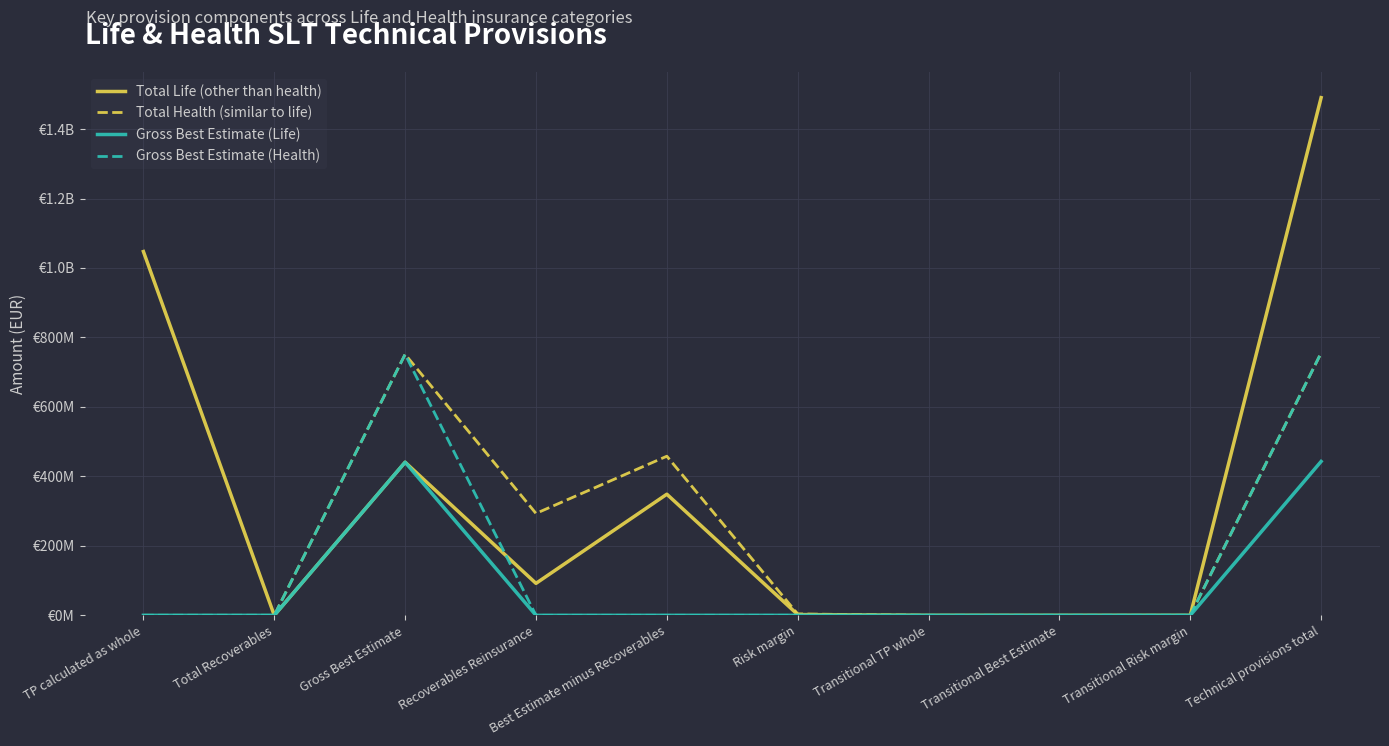

At Gross Best Estimate, list the series in order from largest to smallest.

Total Health (similar to life), Gross Best Estimate (Health), Total Life (other than health), Gross Best Estimate (Life)